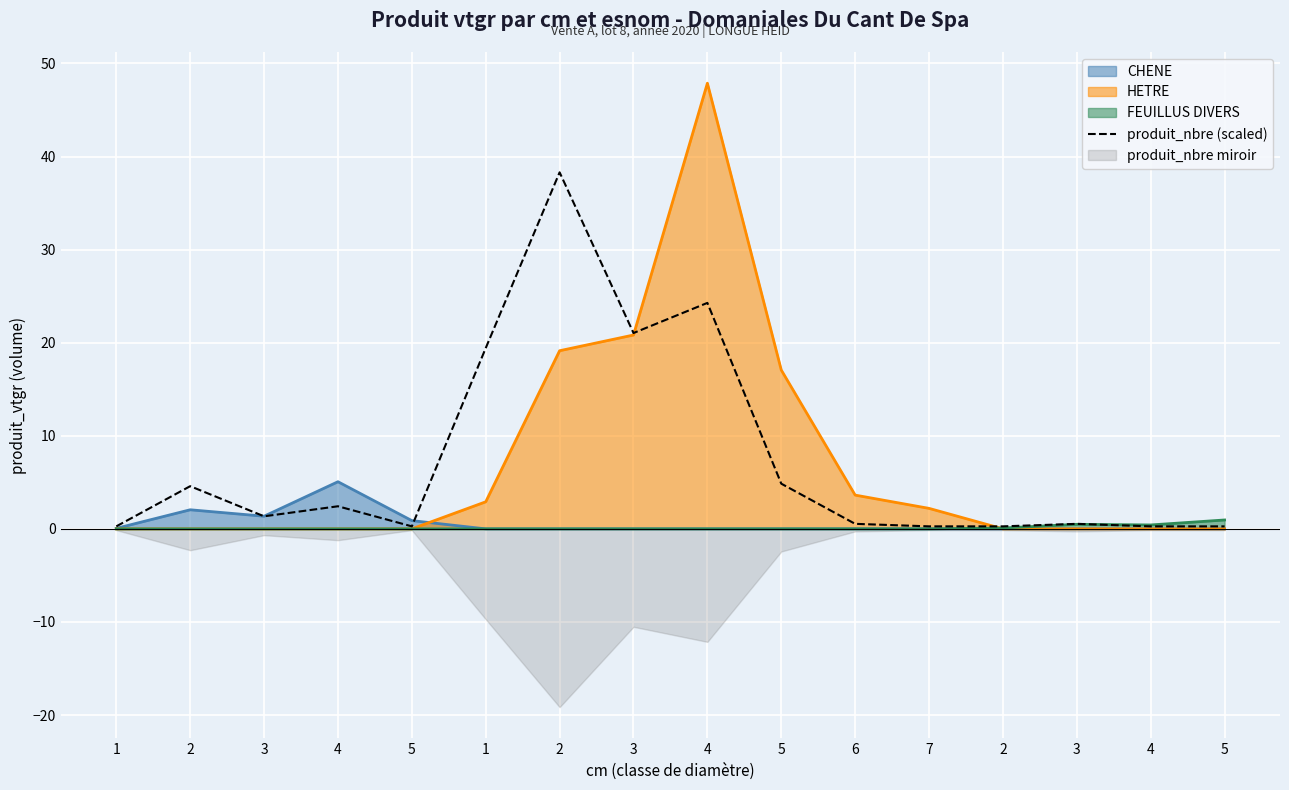

At which category does the chart reach its peak across all series?

2